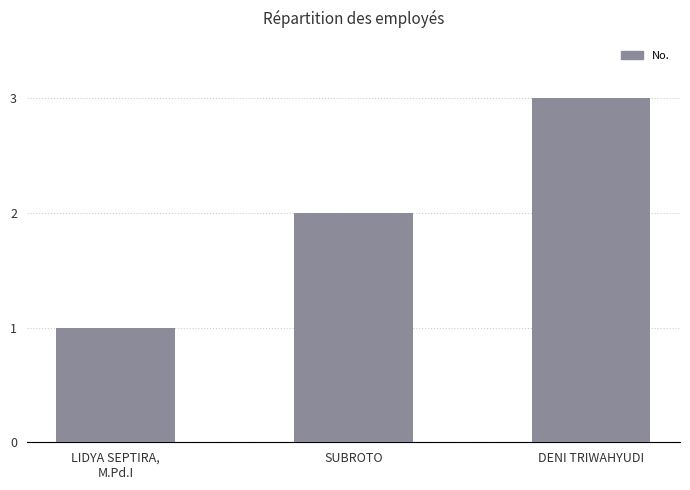

What is the minimum value shown in the chart?

1